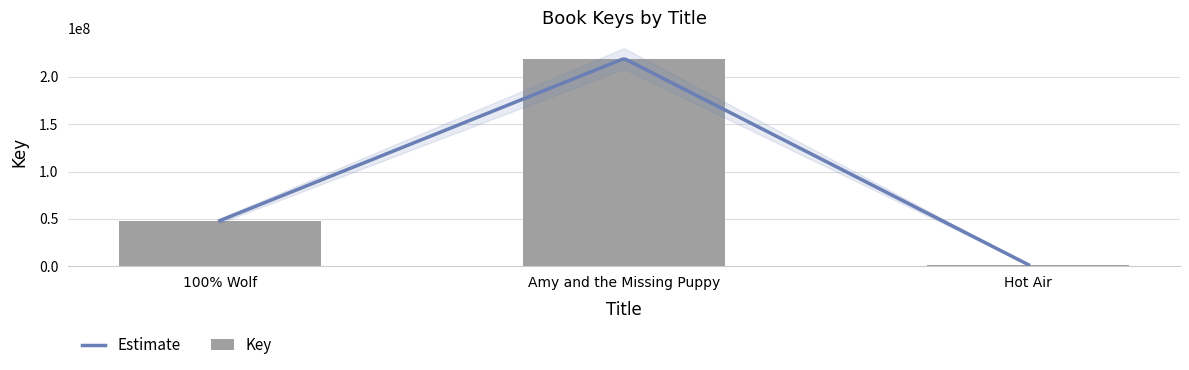

What is the value of the 2nd bar from the left?

219478898